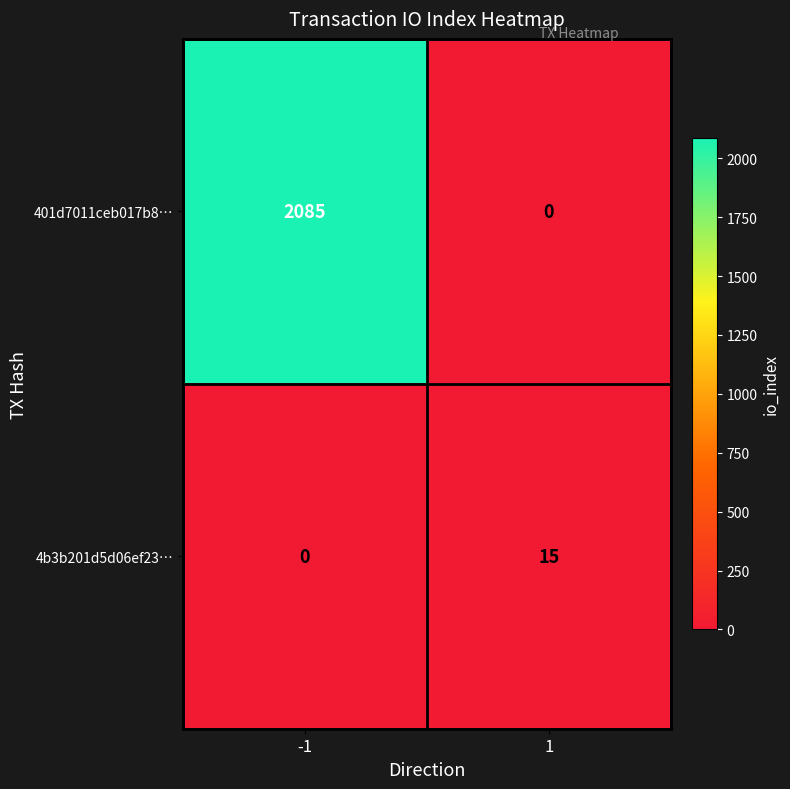

The value of 401d7011ceb017b8… at 1 is -1089. True or false?

False